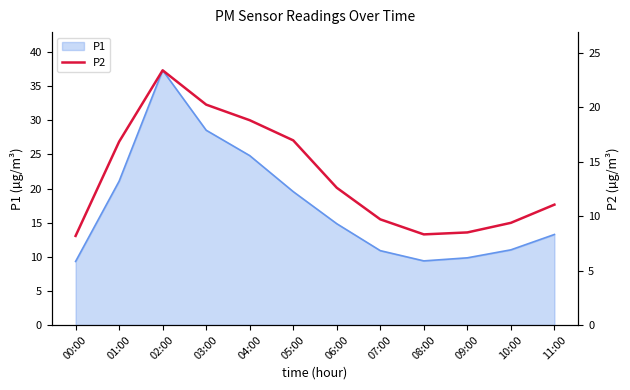

Where does the P1 series first go above 14?

01:00